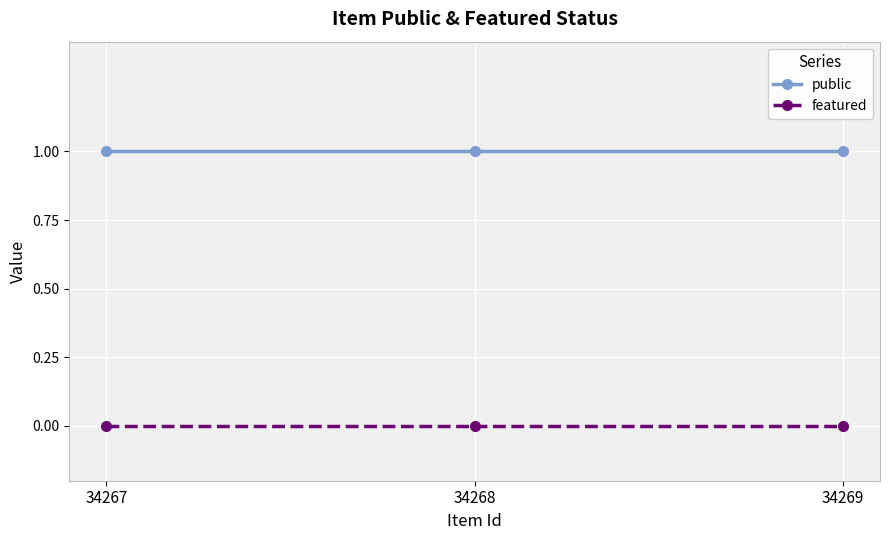

Rank the series by their maximum value, from highest to lowest.

public, featured